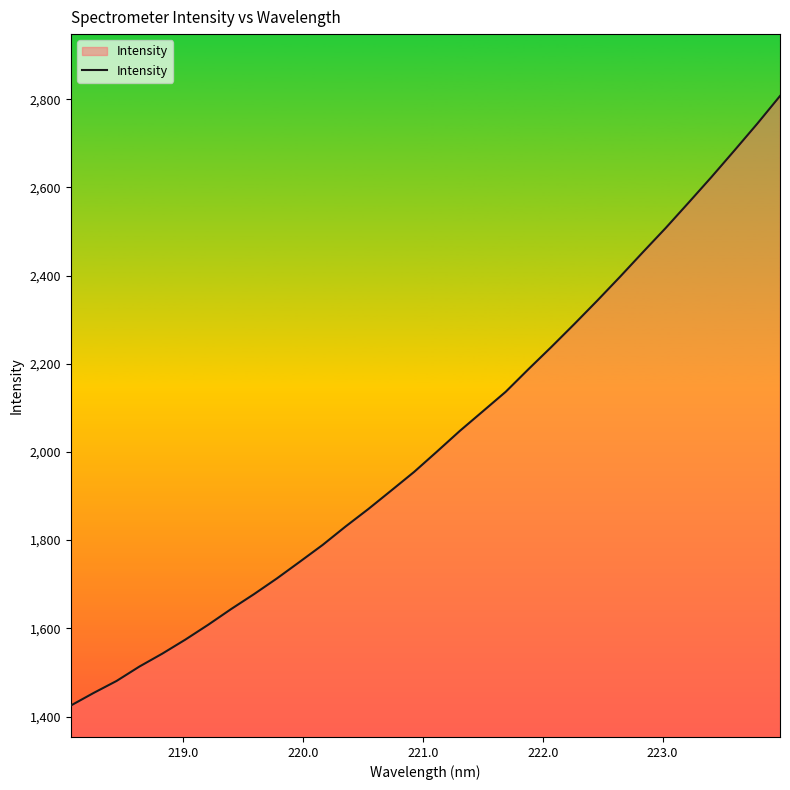

What is the maximum value shown in the chart?

2807.3